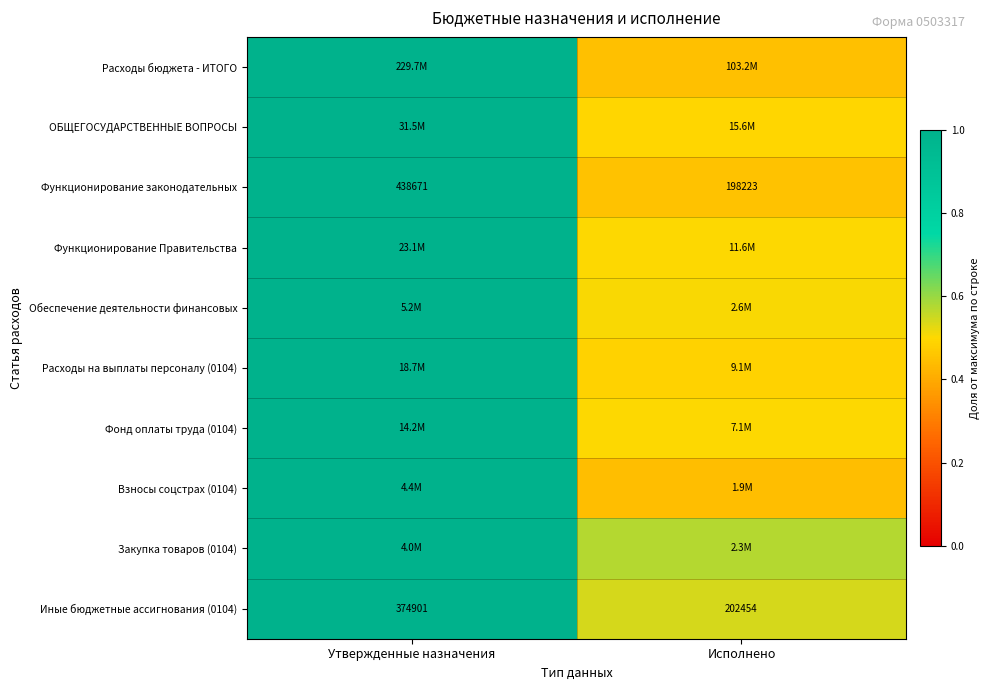

List the labels in order of Функционирование законодательных value, largest first.

Утвержденные назначения, Исполнено